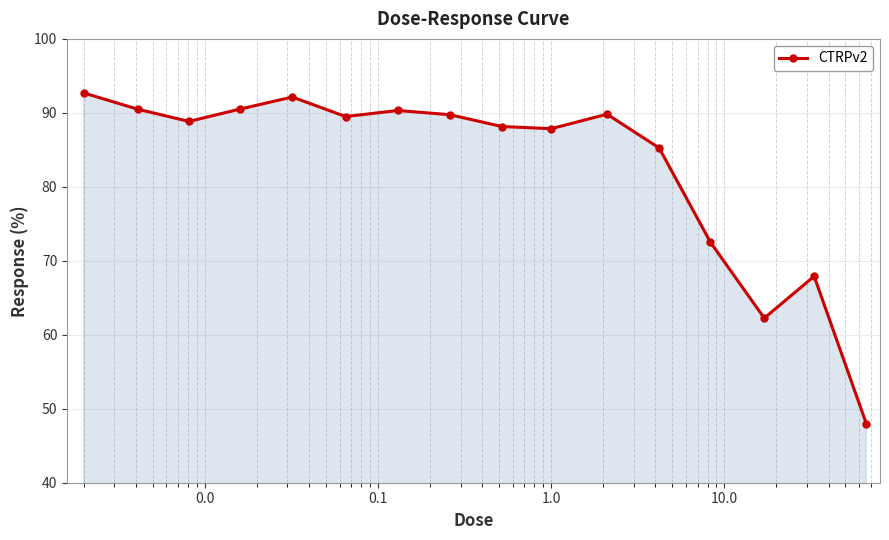

What is the difference between the maximum and minimum values?

44.7